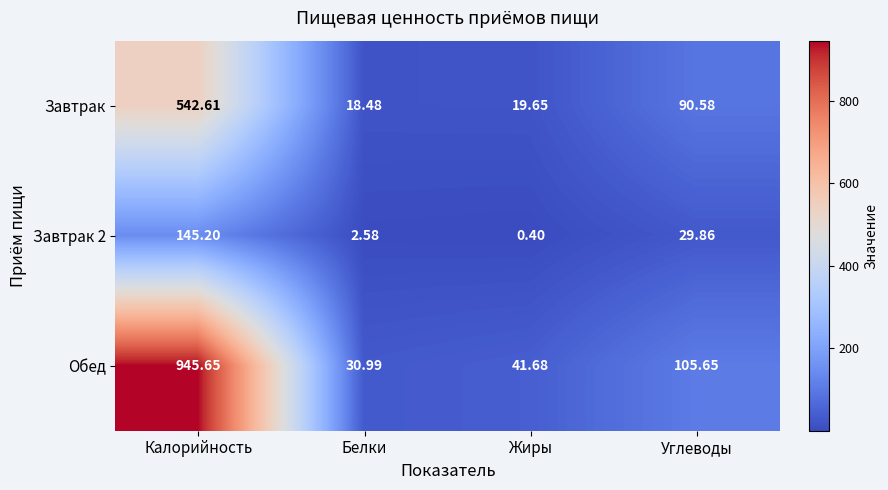

Is the value of Обед at Калорийность greater than the value of Завтрак 2 at Жиры?

Yes